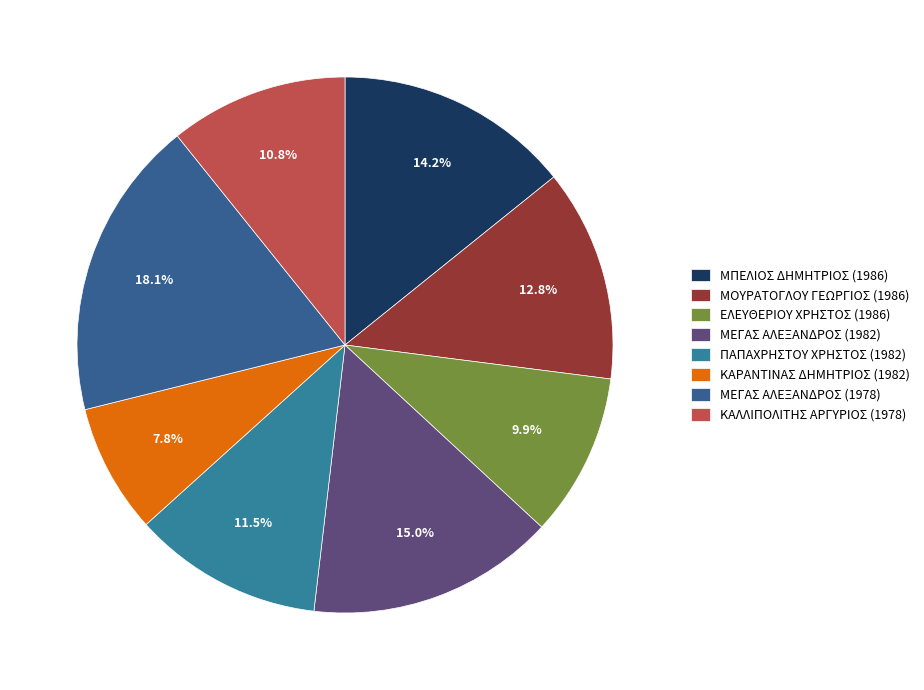

How many slices are in this pie chart?

8